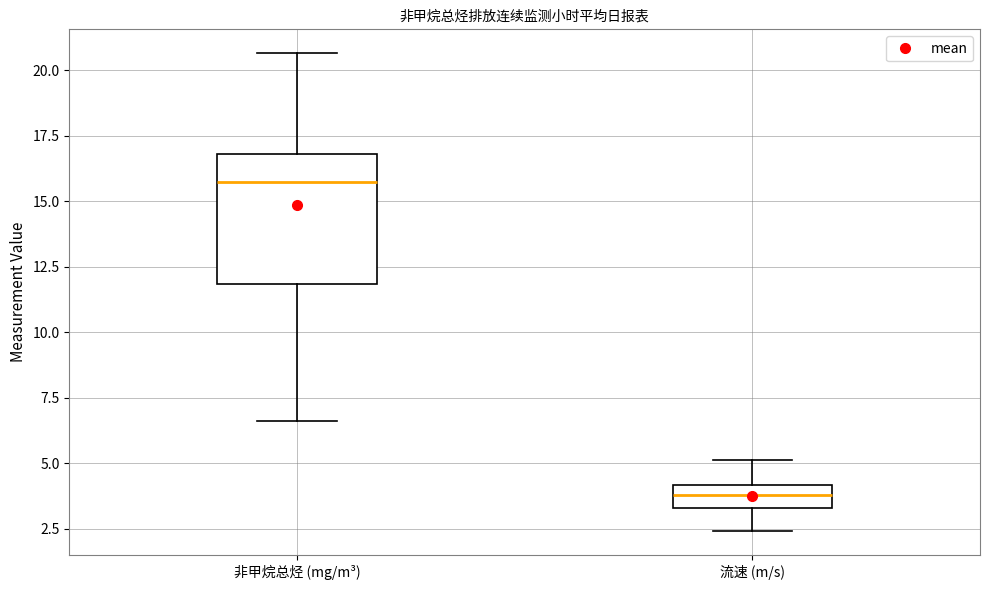

Where does the lower whisker of the box for 非甲烷总烃 (mg/m³) end on the y-axis? The values are not printed on the chart, so give them approximately, as read against the axis.

6.5